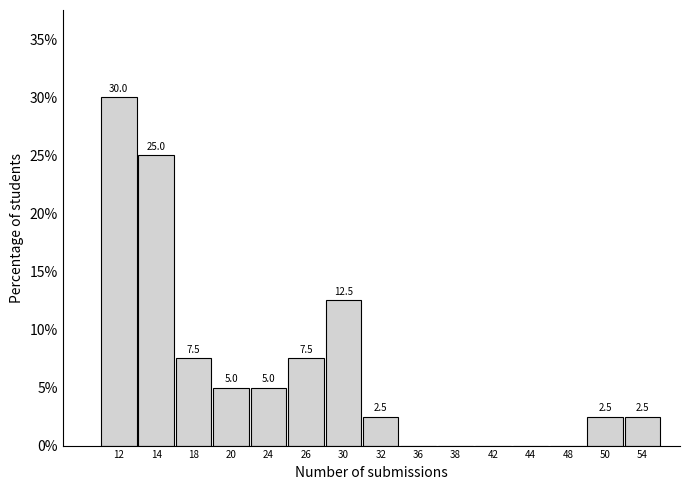

Reading left to right, list all the values displayed in this chart.

12=30.0	14=25.0	18=7.5	20=5.0	24=5.0	26=7.5	30=12.5	32=2.5	36=0.0	38=0.0	42=0.0	44=0.0	48=0.0	50=2.5	54=2.5